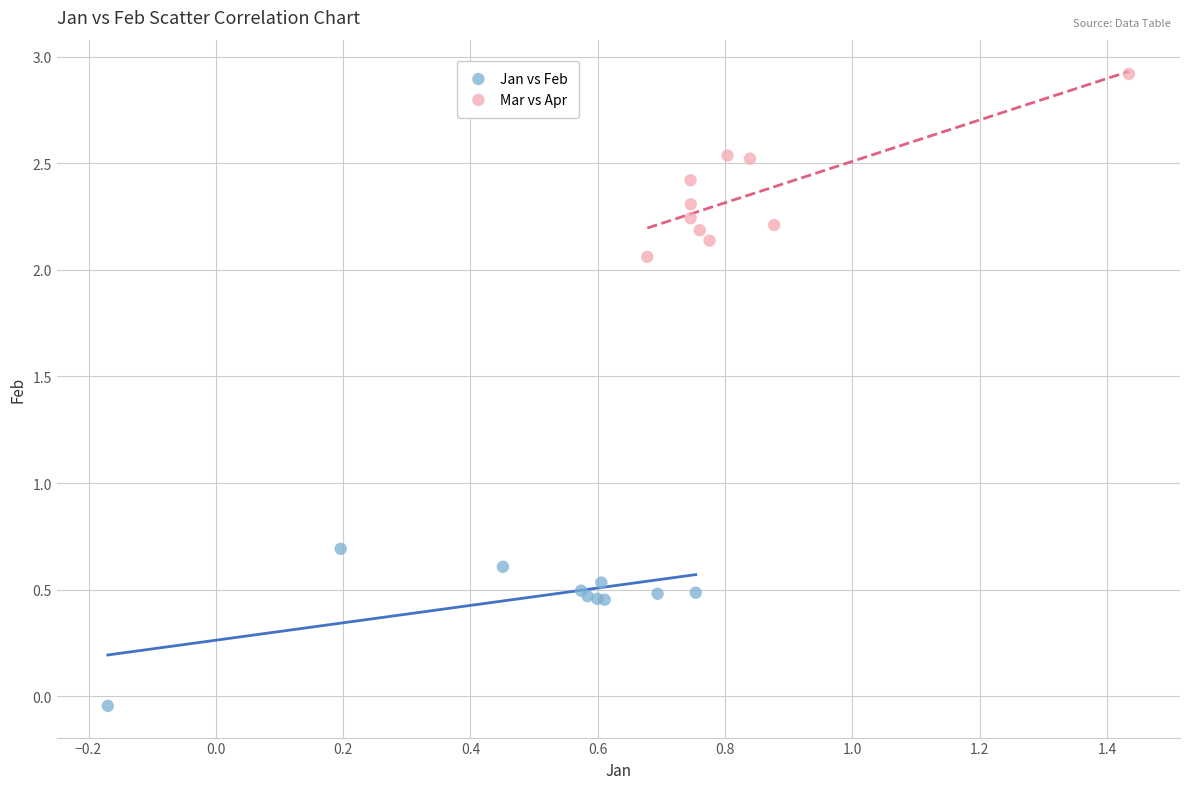

Which series reaches the maximum Y coordinate?

Mar vs Apr